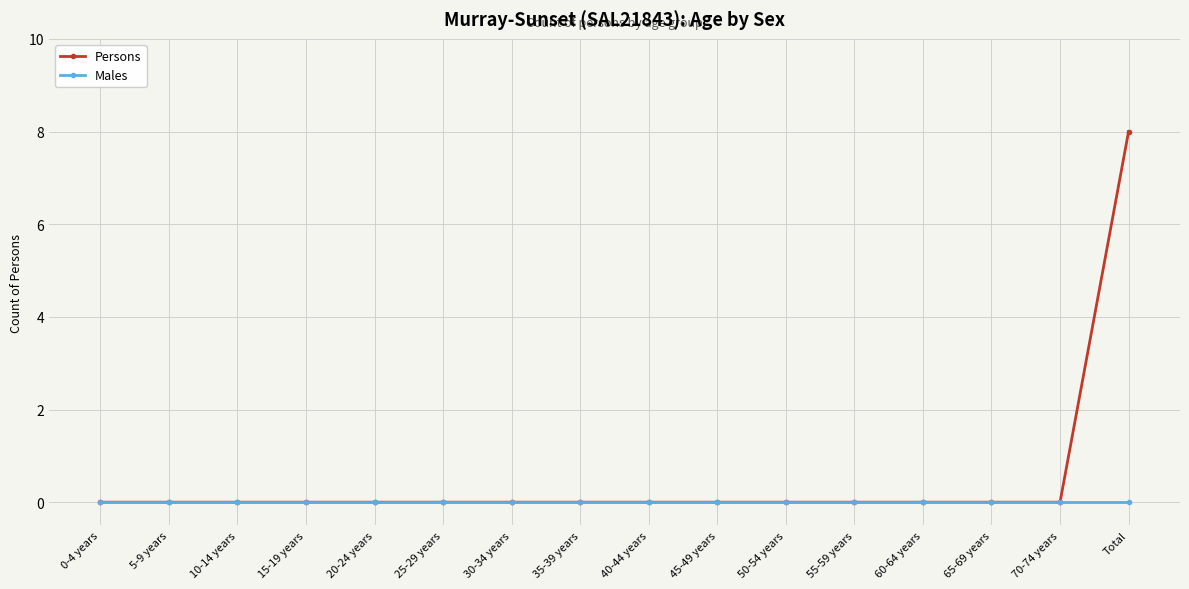

What is the label of the 6th point from the left?

25-29 years